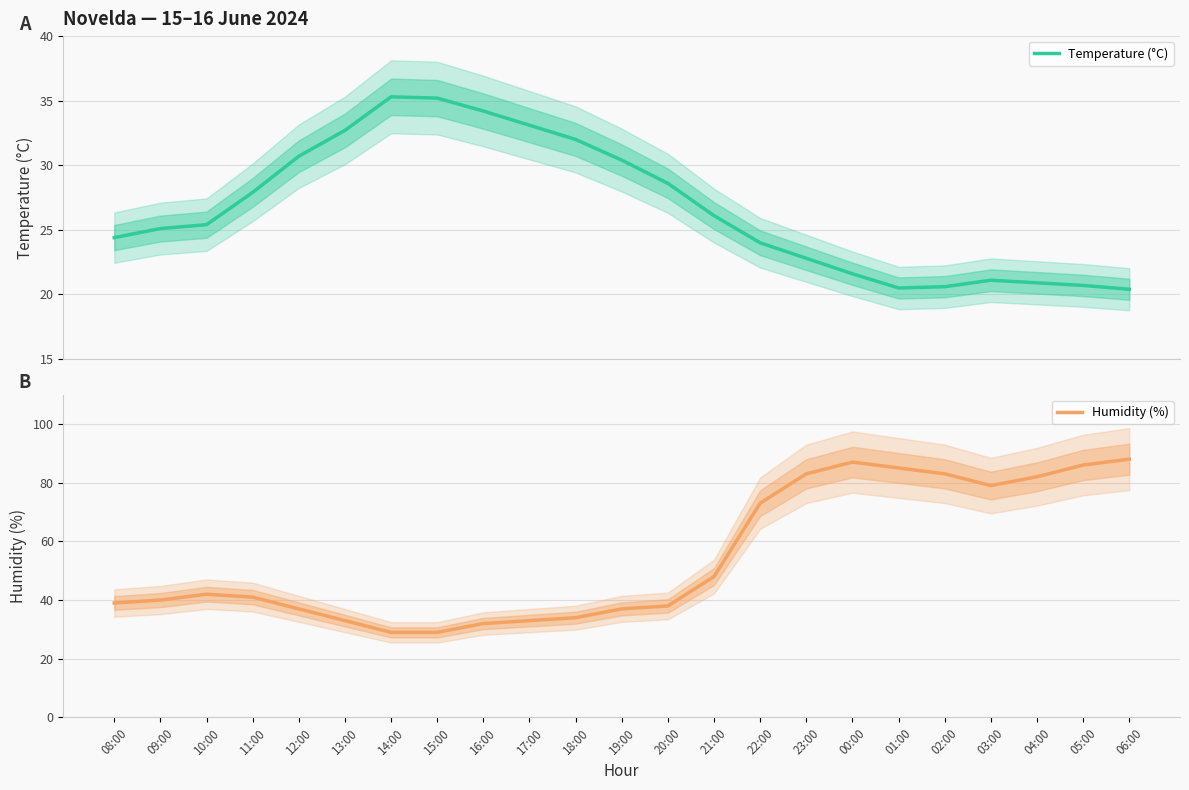

What is the minimum value for Humidity (%)?

29